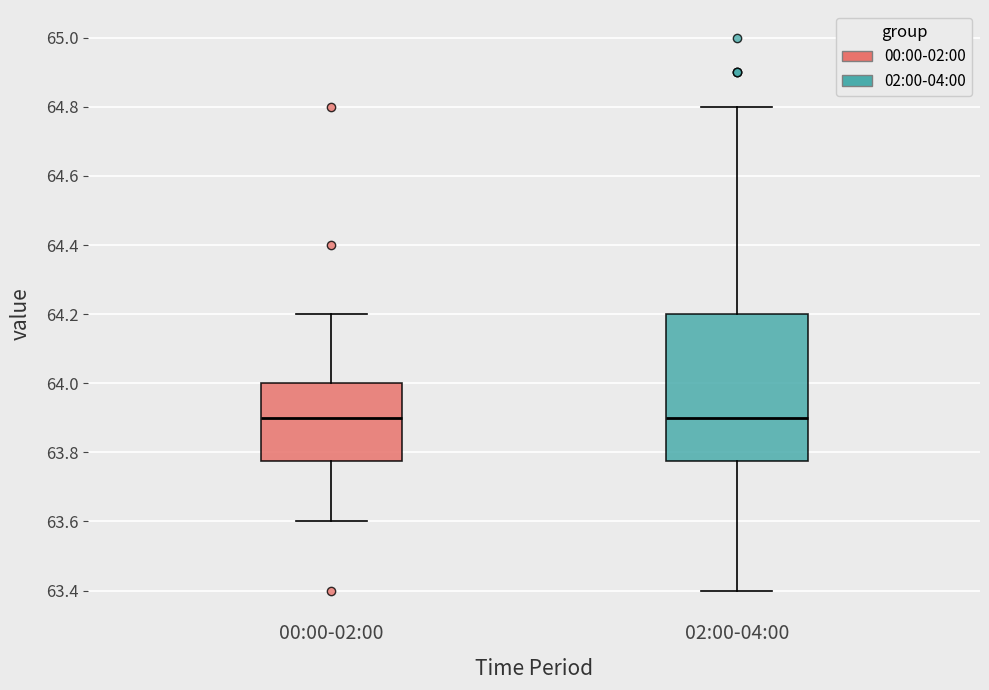

Where does the upper whisker of the box for 02:00-04:00 end on the y-axis? The values are not printed on the chart, so give them approximately, as read against the axis.

64.80